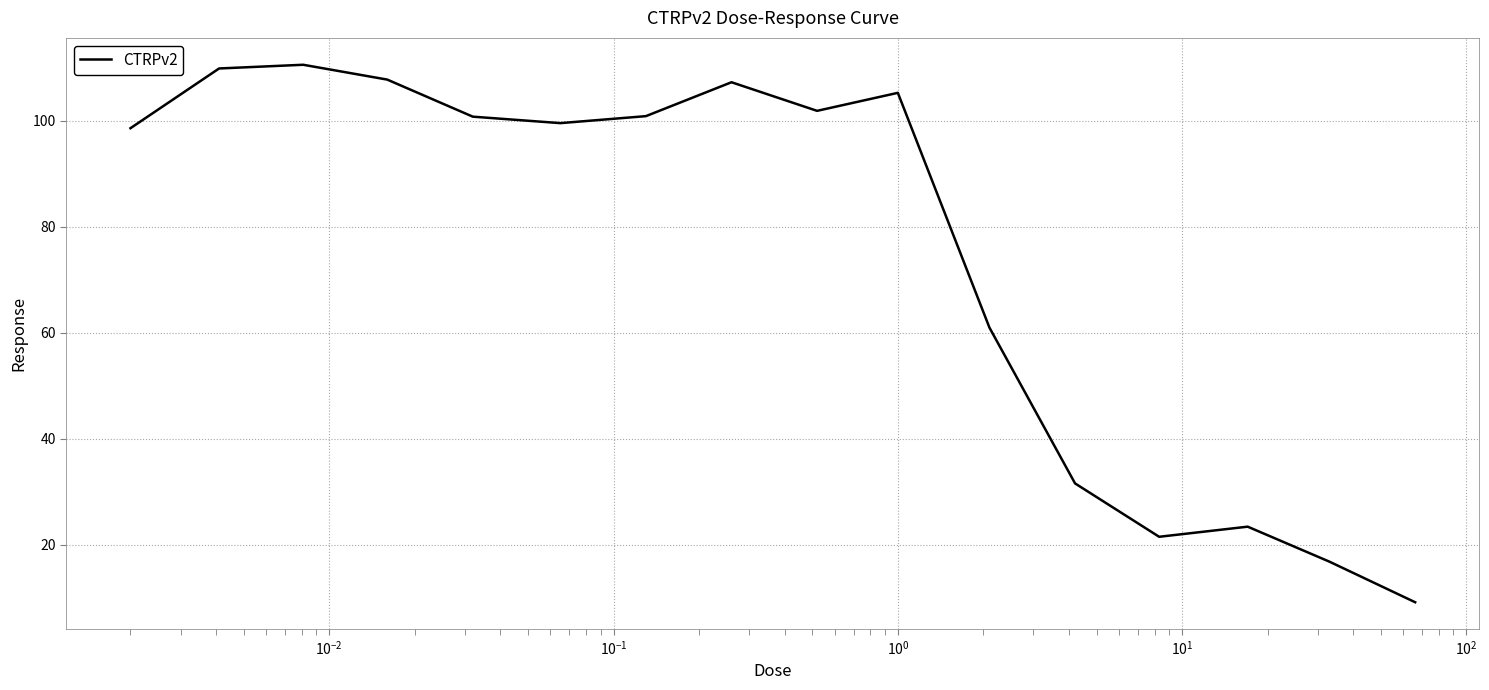

What is the difference between the maximum and minimum values?

101.5